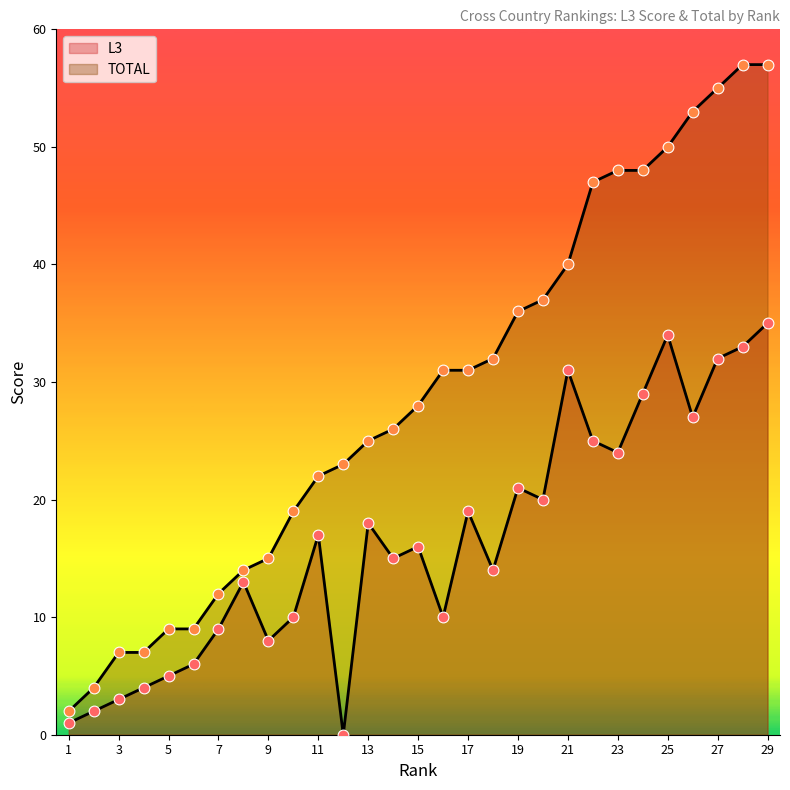

What is the total value across all series at 24?

77